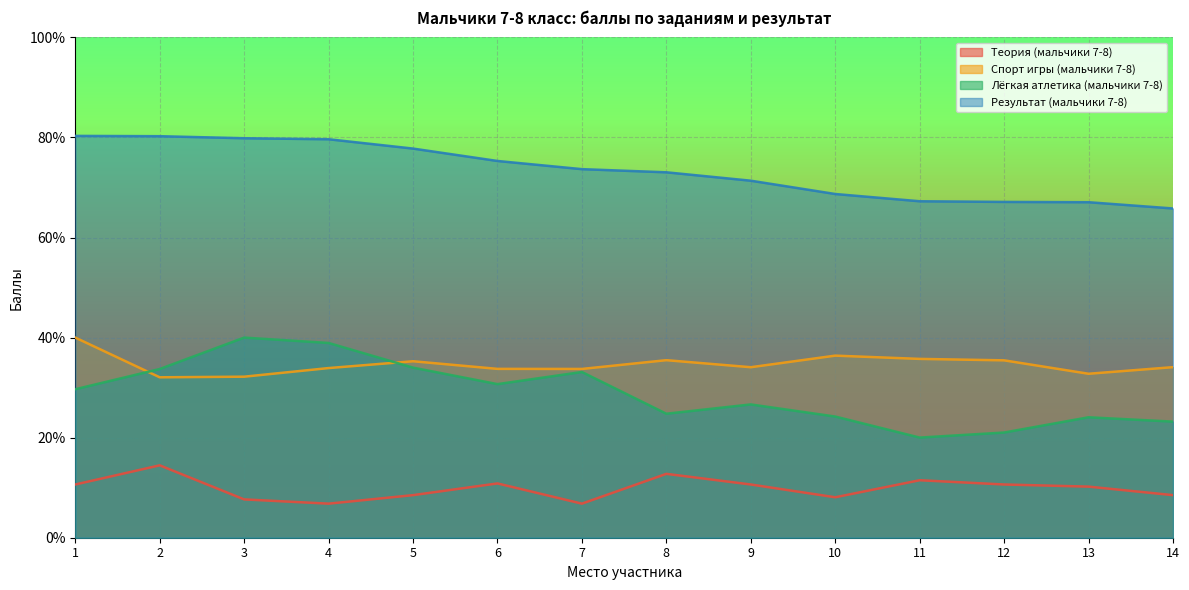

Which category has the lowest value across all series?

4